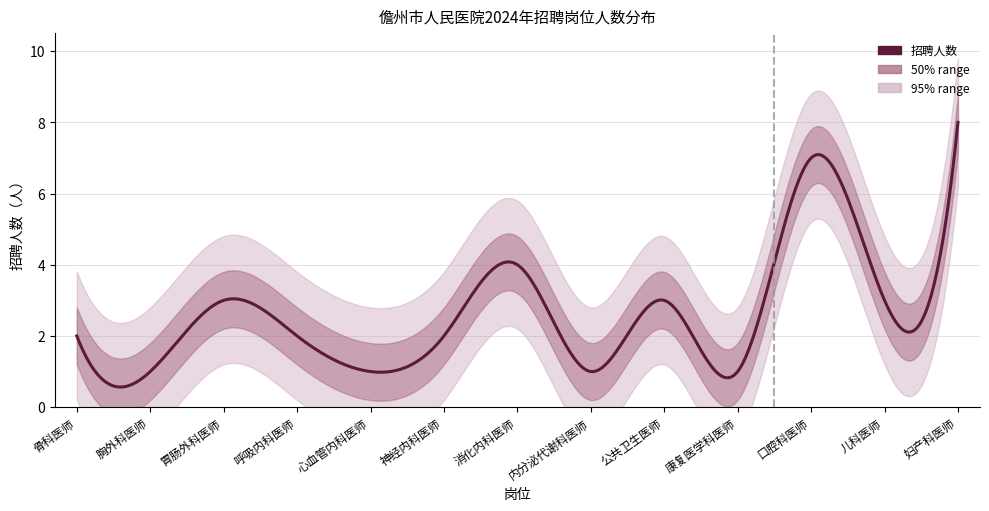

Is it true that the value at counts is 2?

True